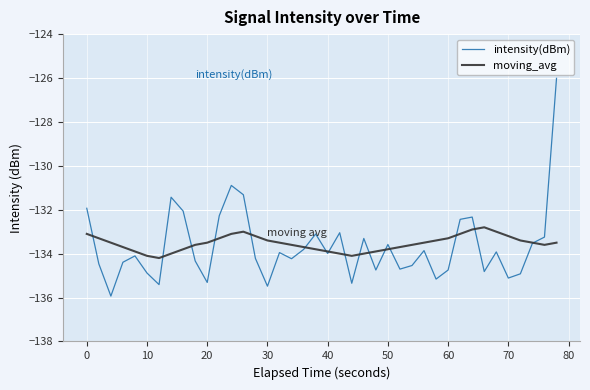

List the series in order of their peak value, lowest first.

moving_avg, intensity(dBm)